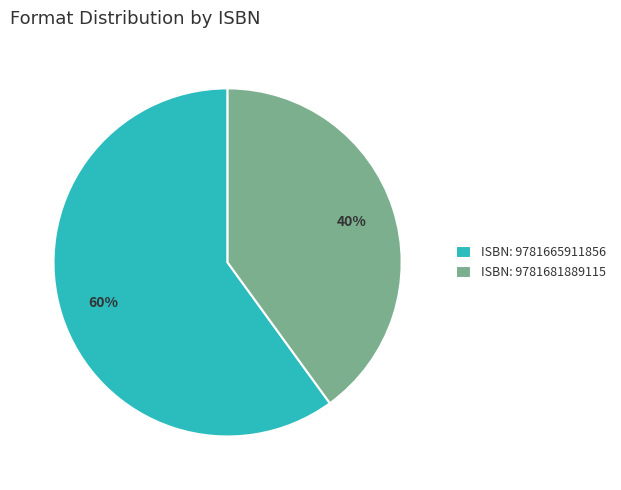

Combined, do ISBN: 9781665911856 and ISBN: 9781681889115 account for over 50%?

Yes